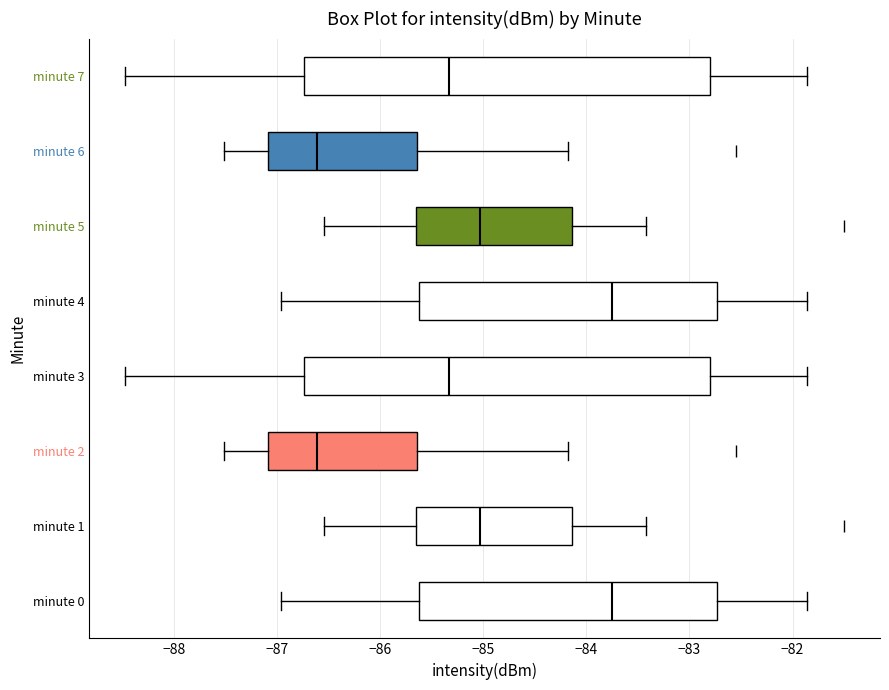

Reading bottom to top, transcribe this box plot: for each box, give where its median line is, the range the box spans, and where its two whiskers end, as read against the x-axis. The values are not printed on the chart, so give them approximately, as read against the axis.

minute 0: median -83.8, box -85.6 to -82.7, whiskers -87.0 to -81.9
minute 1: median -85.0, box -85.6 to -84.1, whiskers -86.5 to -83.4
minute 2: median -86.6, box -87.1 to -85.6, whiskers -87.5 to -84.2
minute 3: median -85.3, box -86.7 to -82.8, whiskers -88.5 to -81.9
minute 4: median -83.8, box -85.6 to -82.7, whiskers -87.0 to -81.9
minute 5: median -85.0, box -85.6 to -84.1, whiskers -86.5 to -83.4
minute 6: median -86.6, box -87.1 to -85.6, whiskers -87.5 to -84.2
minute 7: median -85.3, box -86.7 to -82.8, whiskers -88.5 to -81.9